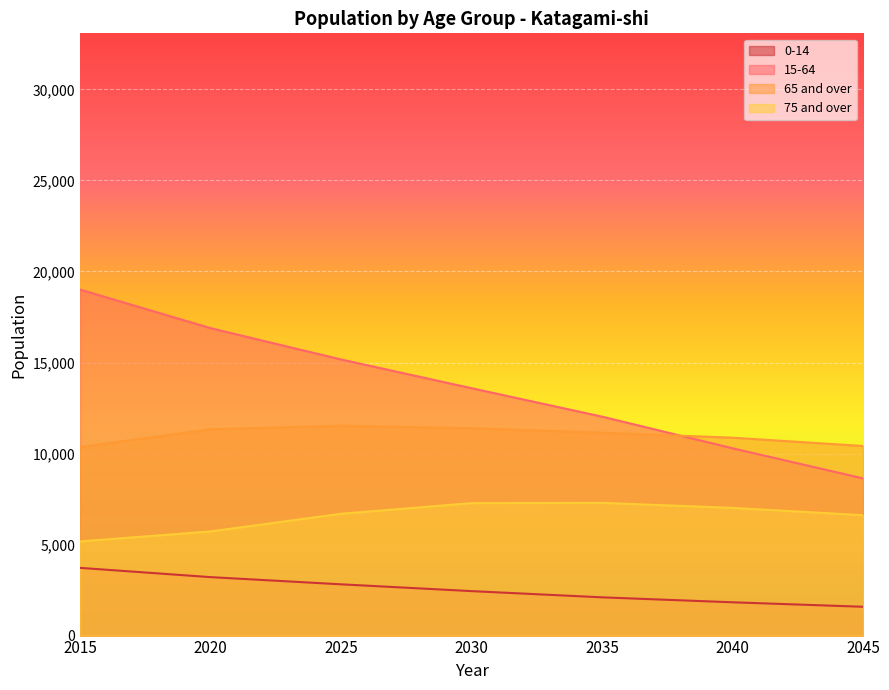

True or false: 65 and over and 0-14 cross at least once.

False